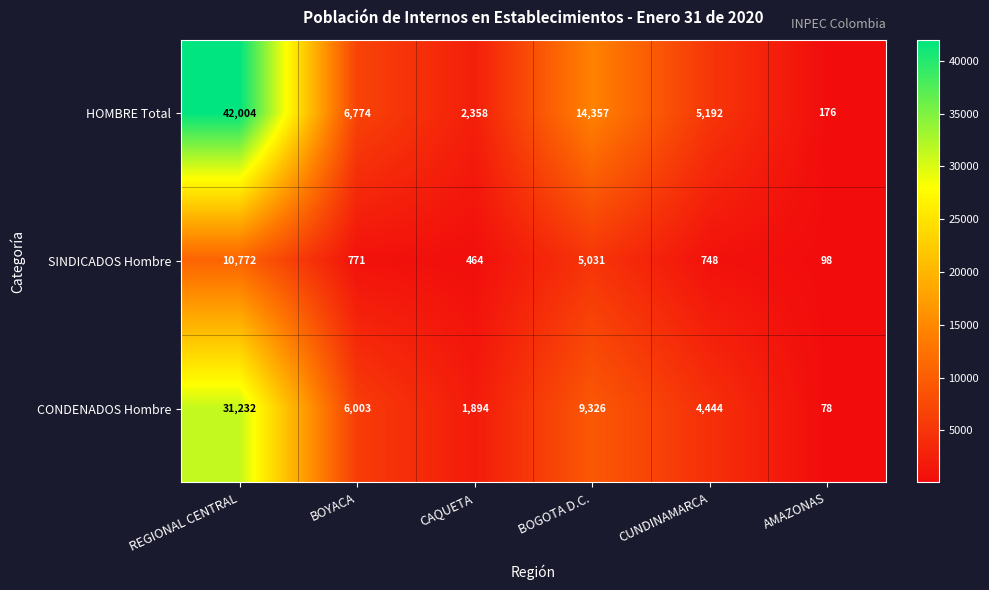

How many data points in SINDICADOS Hombre are less than 771?

3